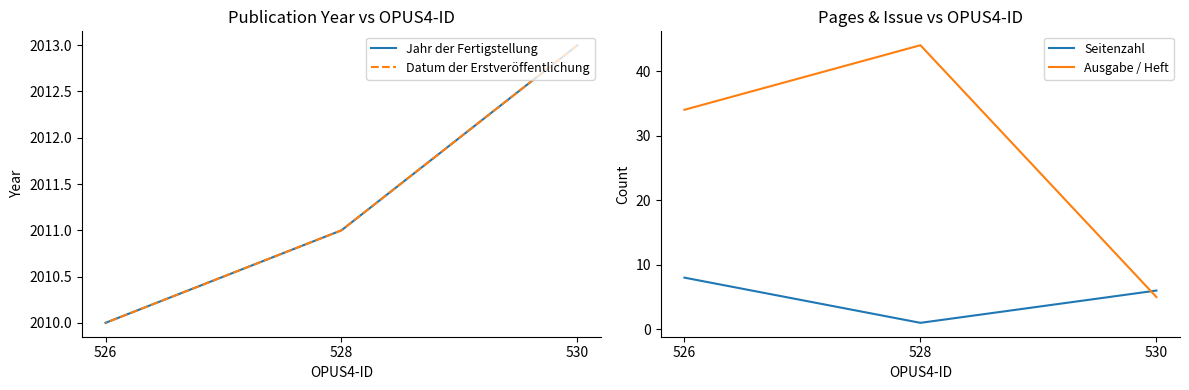

What is the lowest value of the Seitenzahl series?

1